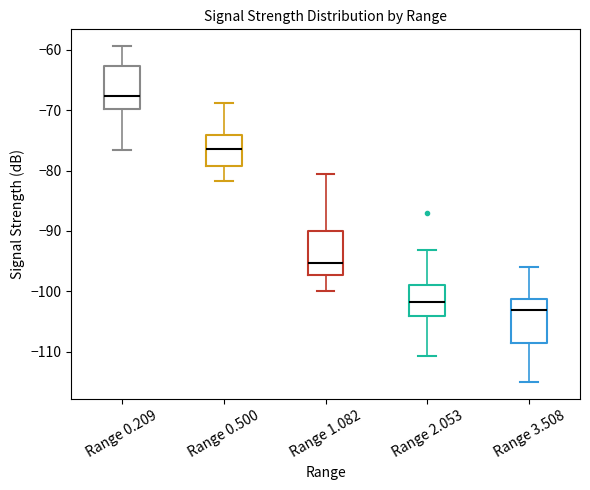

Which box has the highest median line?

Range 0.209